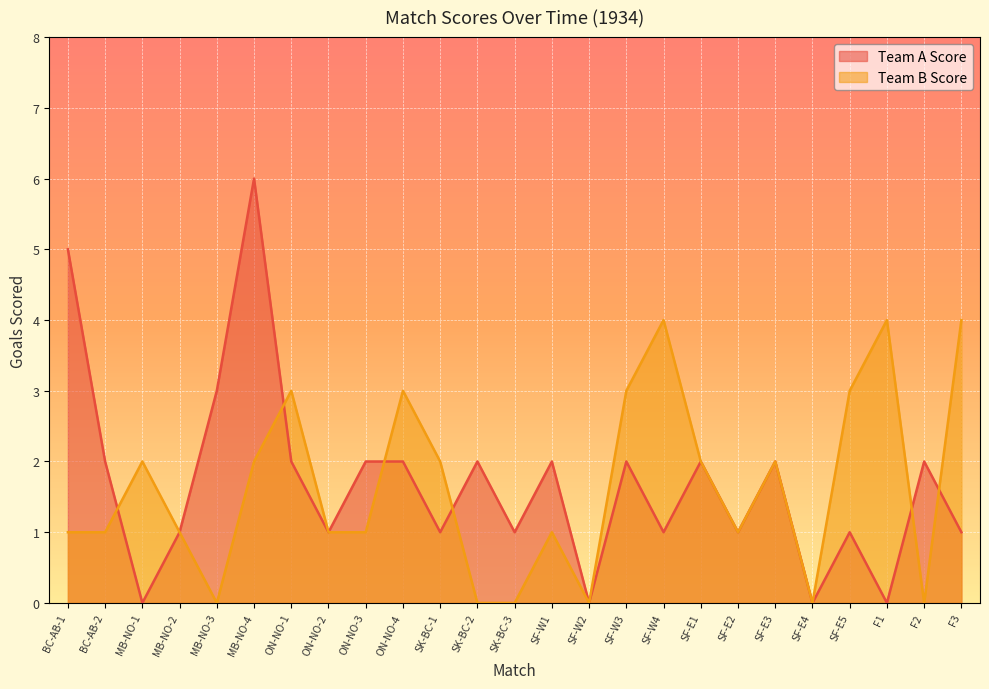

What position from the right is SK-BC-2?

14